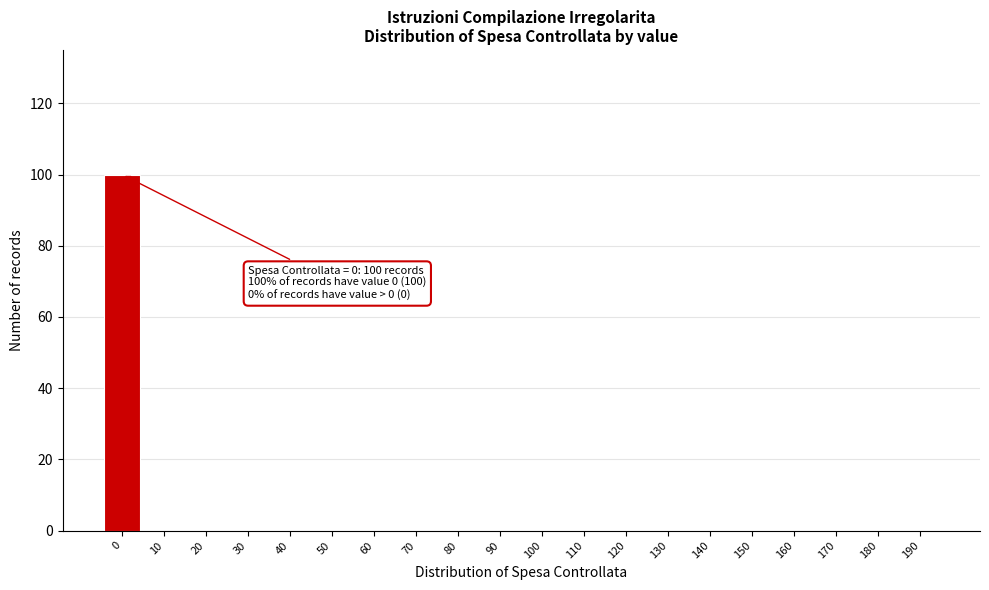

Reading right to left, what are all the values shown in this chart?

190=0	180=0	170=0	160=0	150=0	140=0	130=0	120=0	110=0	100=0	90=0	80=0	70=0	60=0	50=0	40=0	30=0	20=0	10=0	0=100